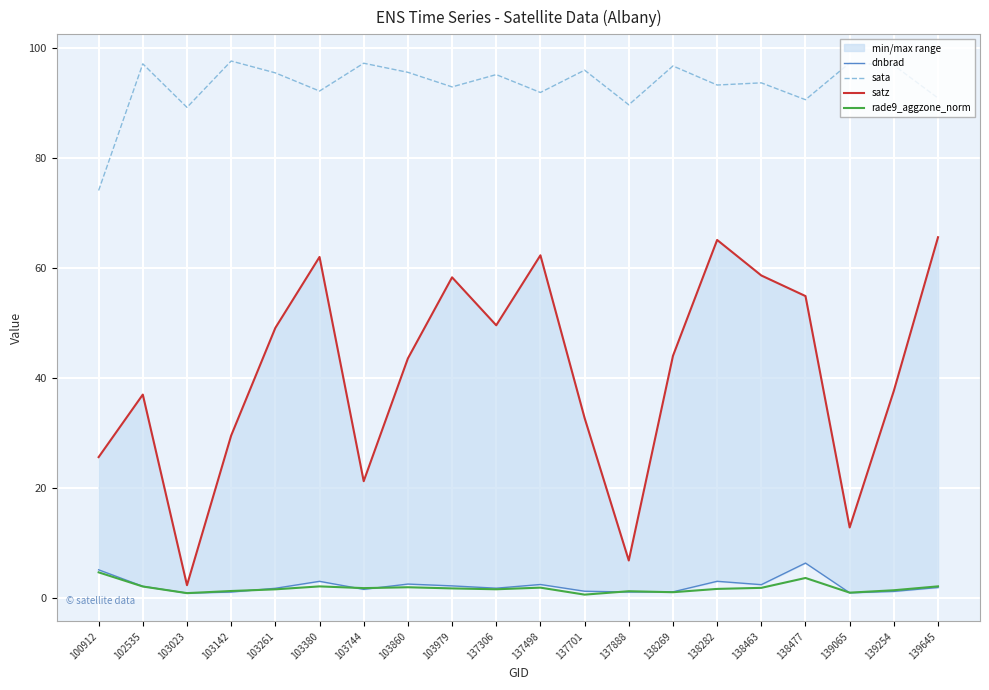

Rank the series at 137701 from lowest to highest value.

rade9_aggzone_norm, dnbrad, satz, sata